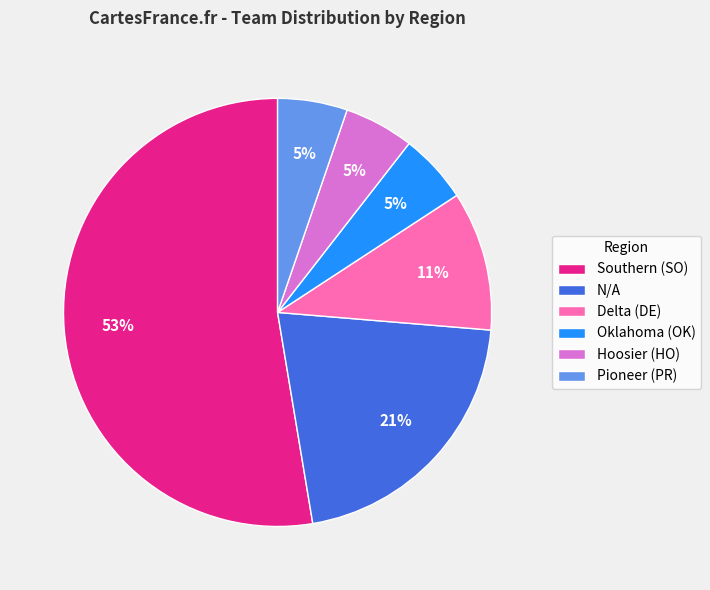

Approximately how many times larger is the value at Oklahoma (OK) compared to Hoosier (HO)?

1.0